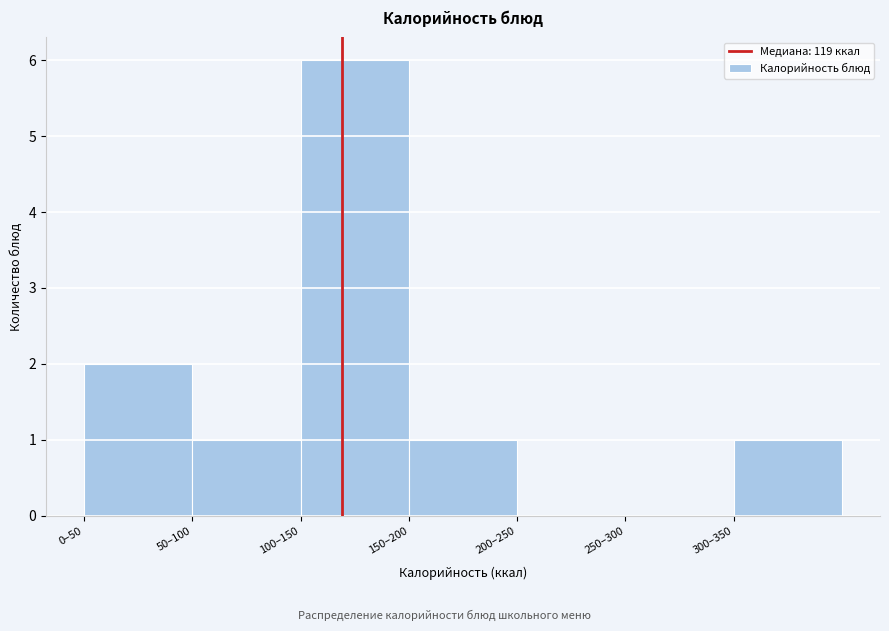

Reading left to right, what are all the values shown in this chart?

0–50=2	50–100=1	100–150=6	150–200=1	200–250=0	250–300=0	300–350=1